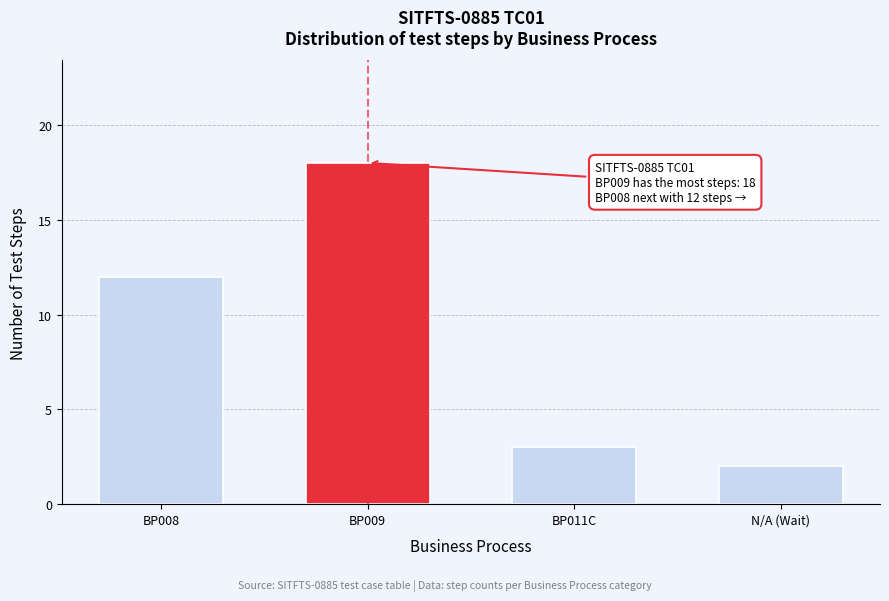

Reading left to right, list all the values displayed in this chart.

BP008=12	BP009=18	BP011C=3	N/A (Wait)=2